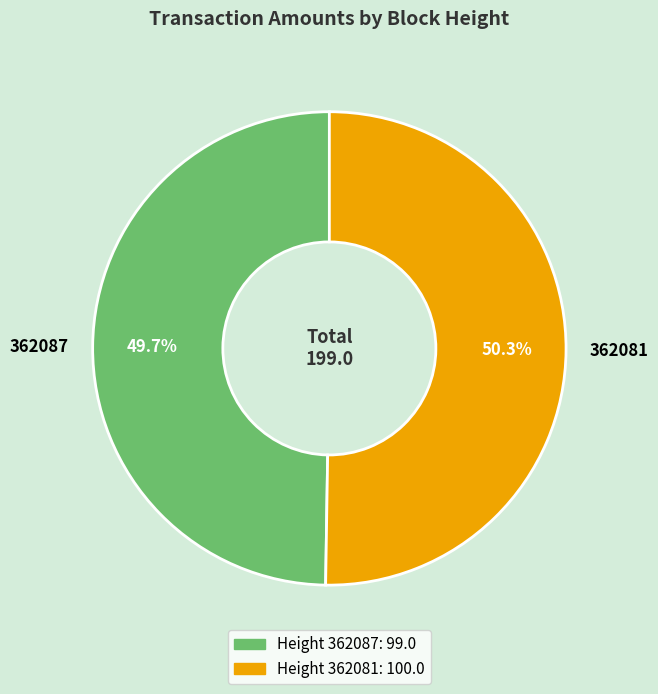

Is there a majority slice in this chart?

Yes